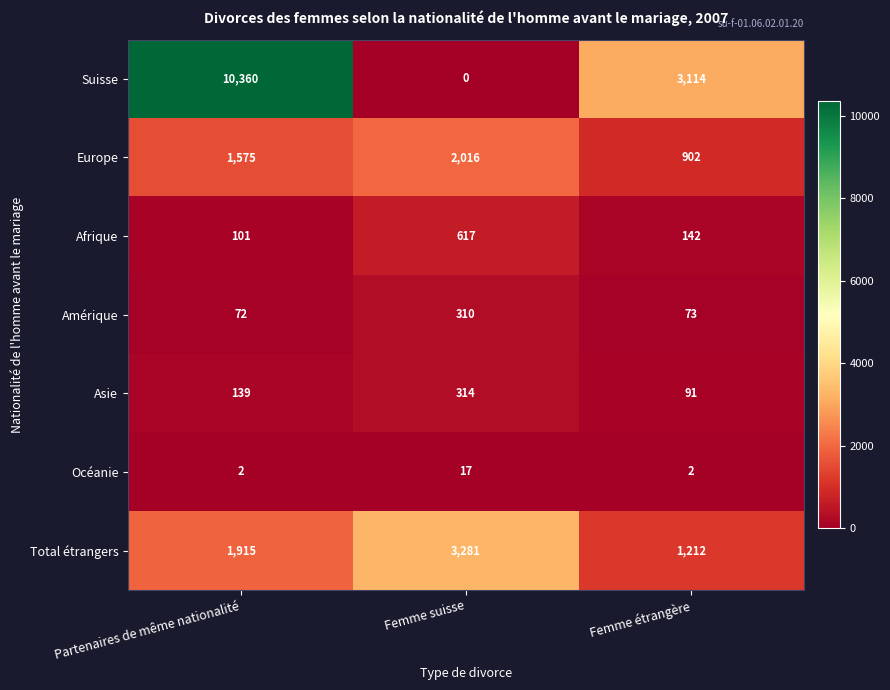

Which category has the highest value across all series?

Partenaires de même nationalité